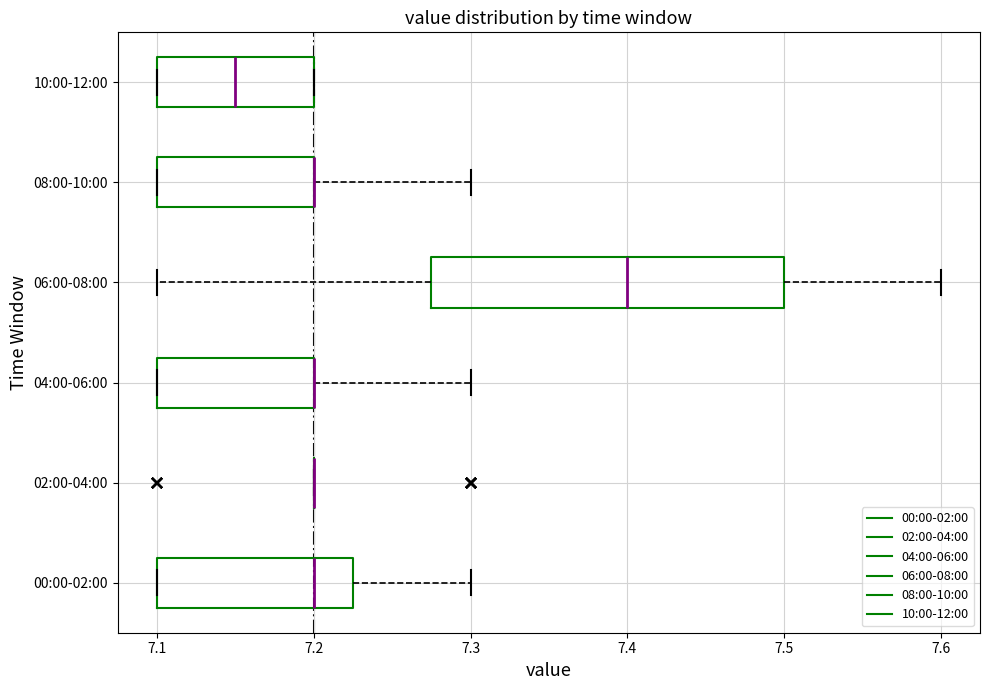

Reading bottom to top, transcribe this box plot: for each box, give where its median line is, the range the box spans, and where its two whiskers end, as read against the x-axis. The values are not printed on the chart, so give them approximately, as read against the axis.

00:00-02:00: median 7.20, box 7.10 to 7.23, whiskers 7.10 to 7.30
02:00-04:00: box collapsed to a line at 7.20, whiskers 7.20 to 7.20
04:00-06:00: median 7.20 (drawn on the box's right edge), box 7.10 to 7.20, whiskers 7.10 to 7.30
06:00-08:00: median 7.40, box 7.28 to 7.50, whiskers 7.10 to 7.60
08:00-10:00: median 7.20 (drawn on the box's right edge), box 7.10 to 7.20, whiskers 7.10 to 7.30
10:00-12:00: median 7.15, box 7.10 to 7.20, whiskers 7.10 to 7.20